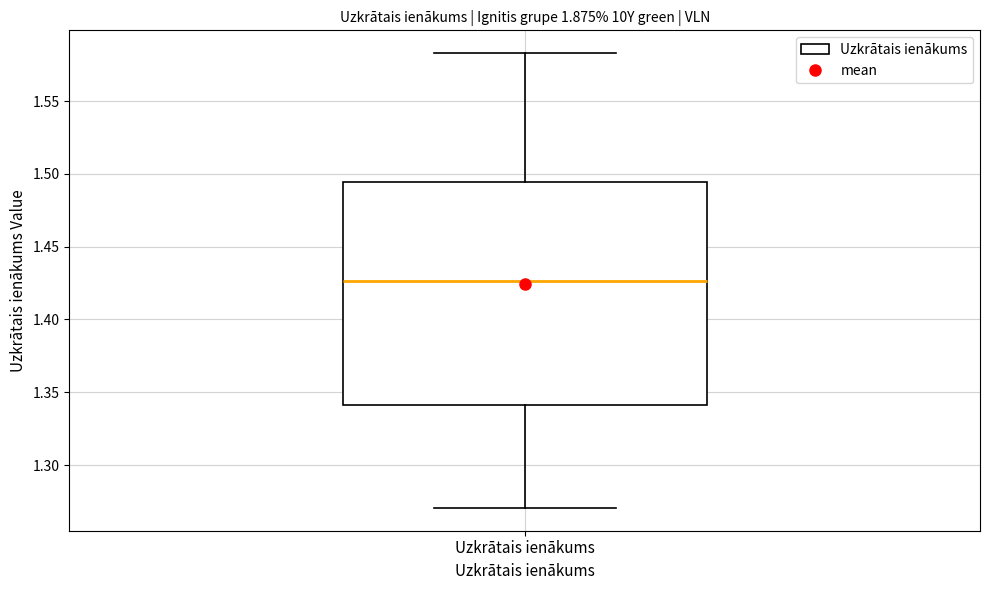

Transcribe this box plot: give where the median line is, the range the box spans, and where the two whiskers end, as read against the y-axis. The values are not printed on the chart, so give them approximately, as read against the axis.

median 1.425, box 1.340 to 1.495, whiskers 1.270 to 1.585